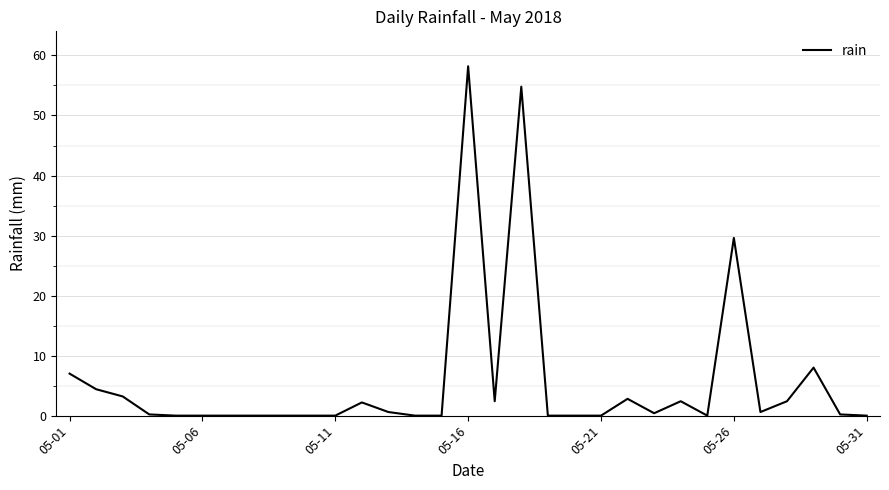

What is the maximum value shown in the chart?

58.2